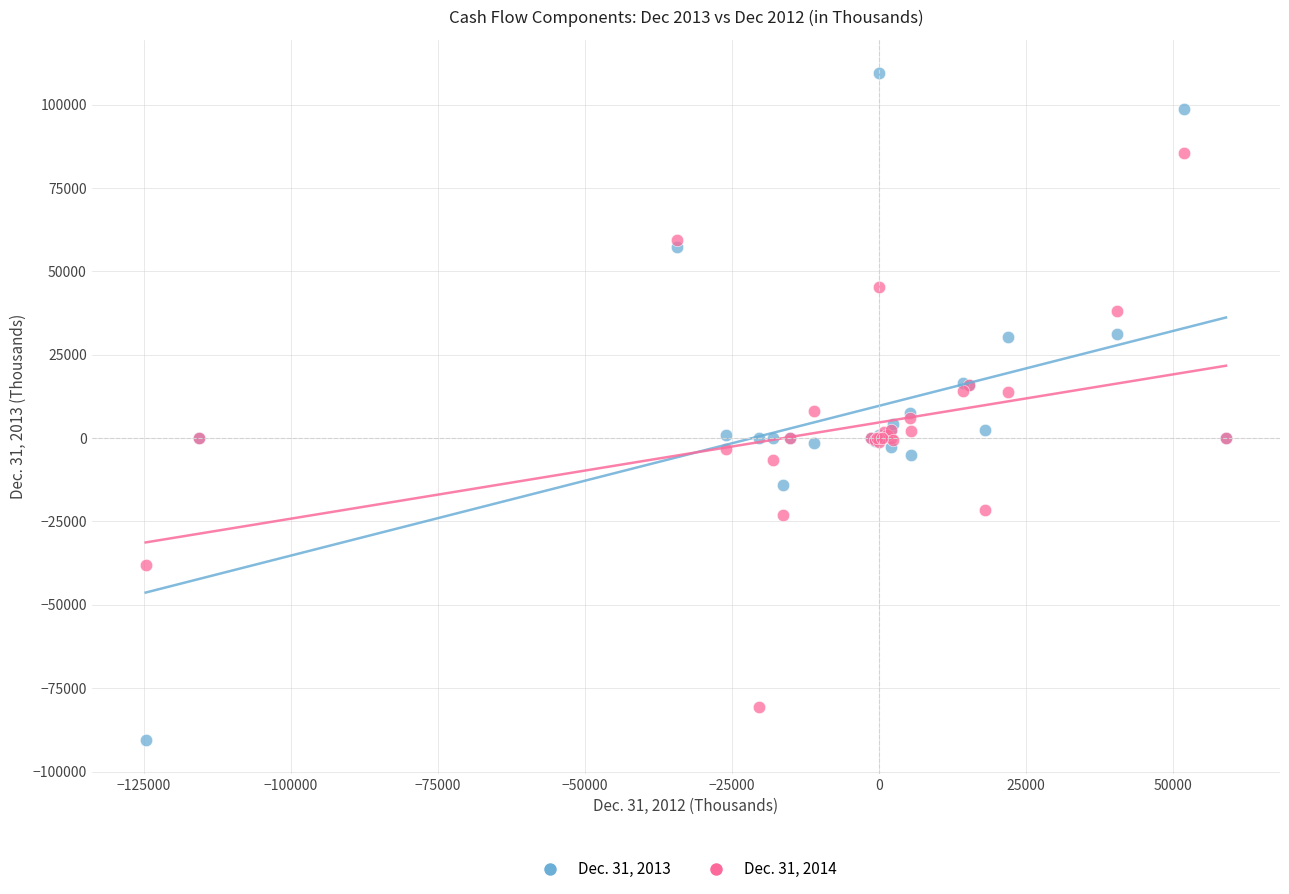

Which series has the widest spread of Y values?

Dec. 31, 2013